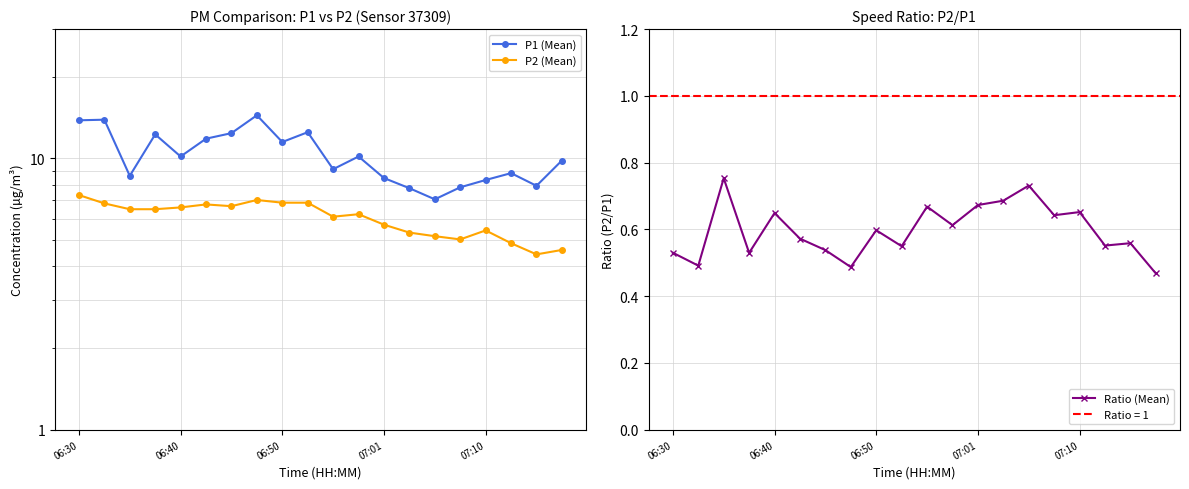

True or false: Ratio (Mean) and P2 (Mean) cross at least once.

False